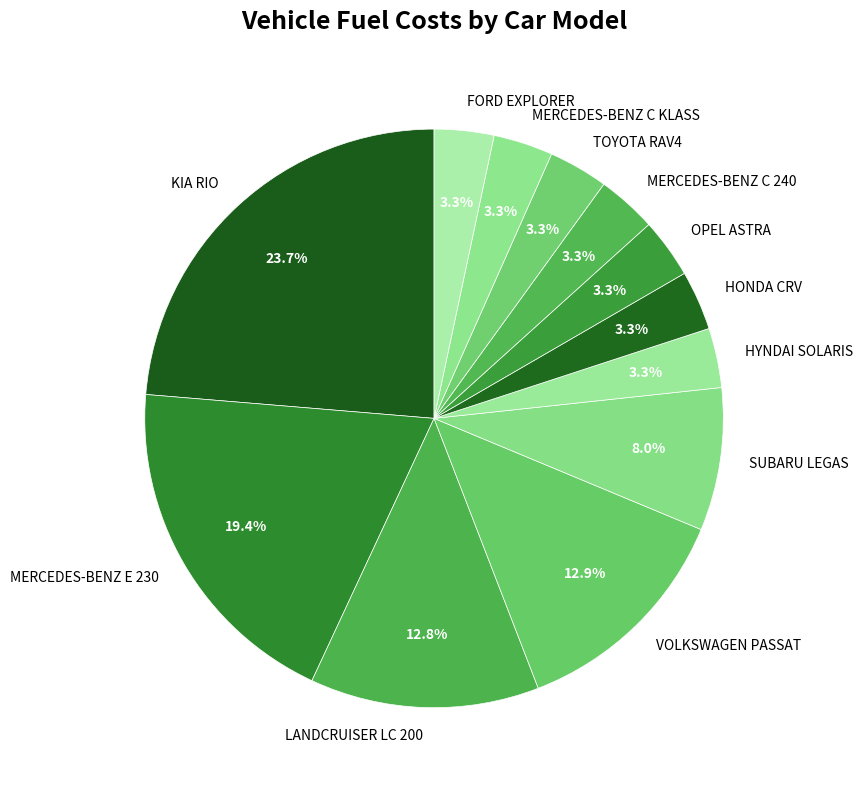

What is the largest slice in the pie chart?

KIA RIO